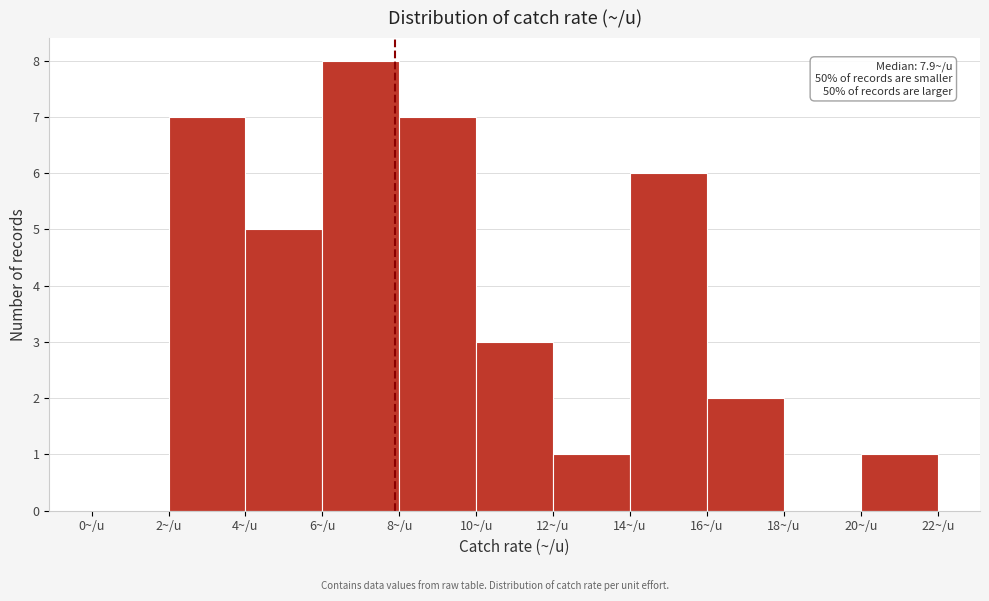

Over which range of the x-axis is the bar tallest?

6 to 8